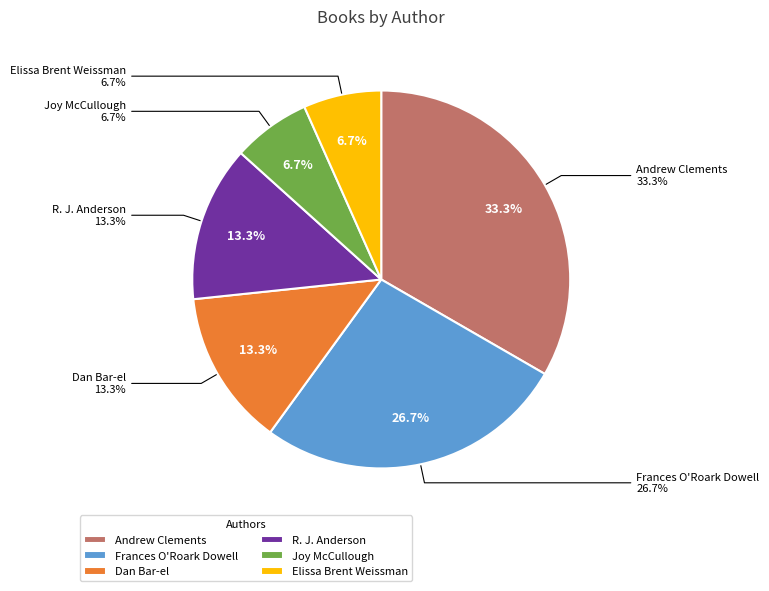

To the nearest percent, what is the average slice percentage?

17%